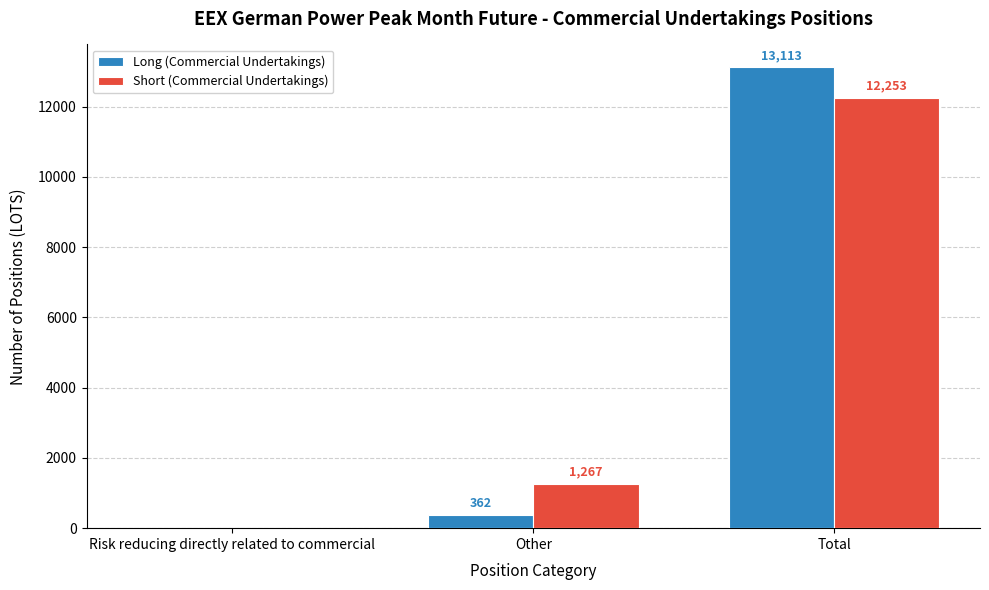

Reading right to left, what are all the values shown in this chart?

Long (Commercial Undertakings): Total=13113	Other=362	Risk reducing directly related to commercial=0
Short (Commercial Undertakings): Total=12253	Other=1267	Risk reducing directly related to commercial=0